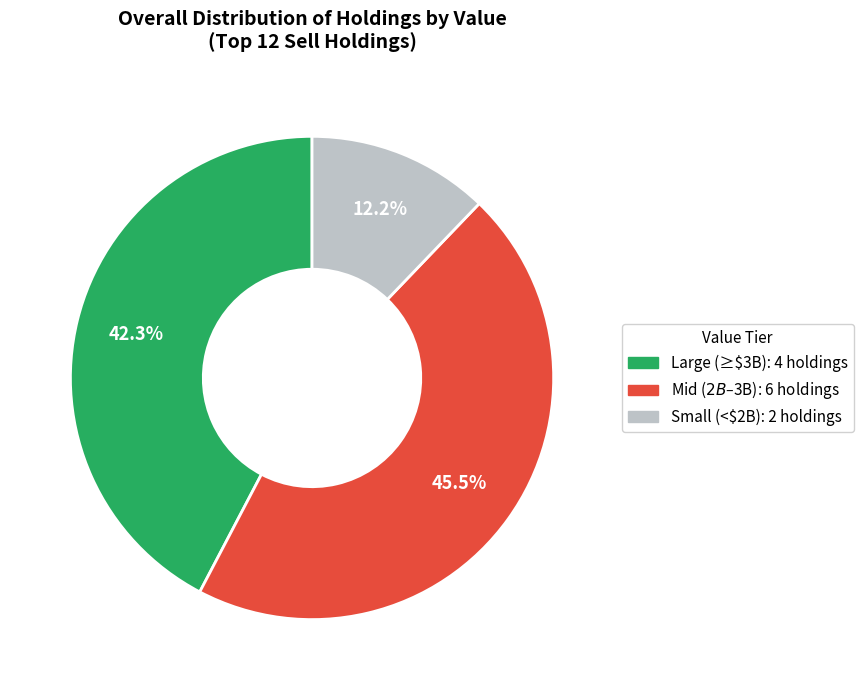

Does any single category account for the majority?

No